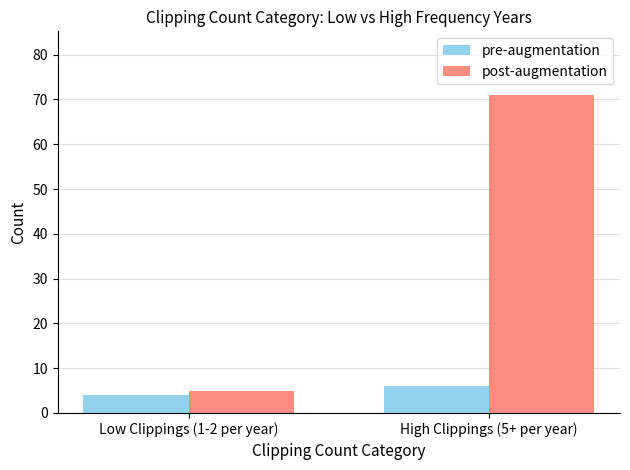

At which label is pre-augmentation closest to 5?

Low Clippings (1-2 per year)